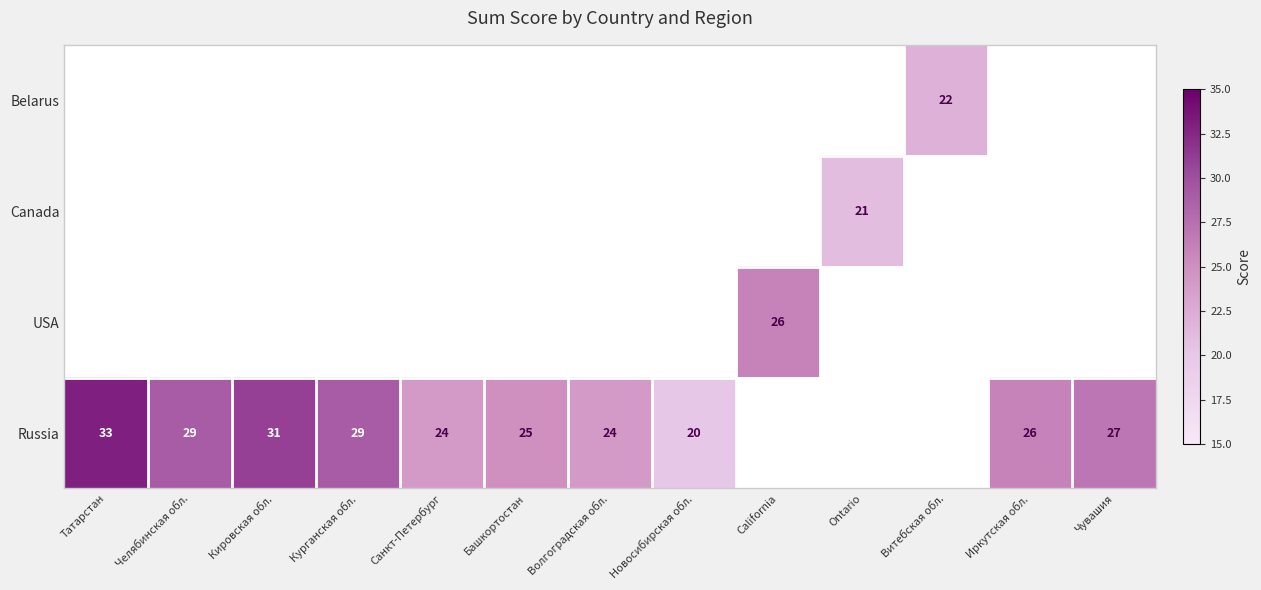

Count the number of data series in this chart.

4